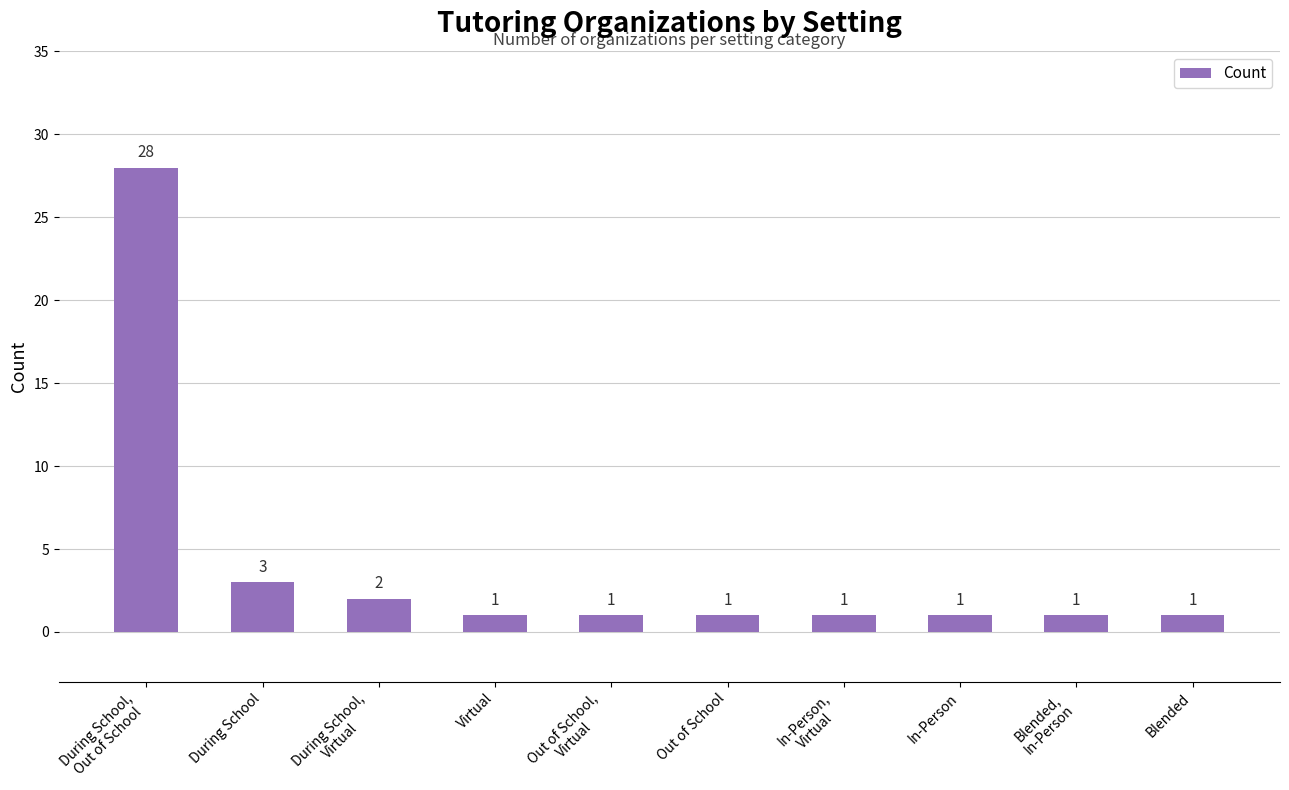

What is the label of the 2nd bar from the left?

During School